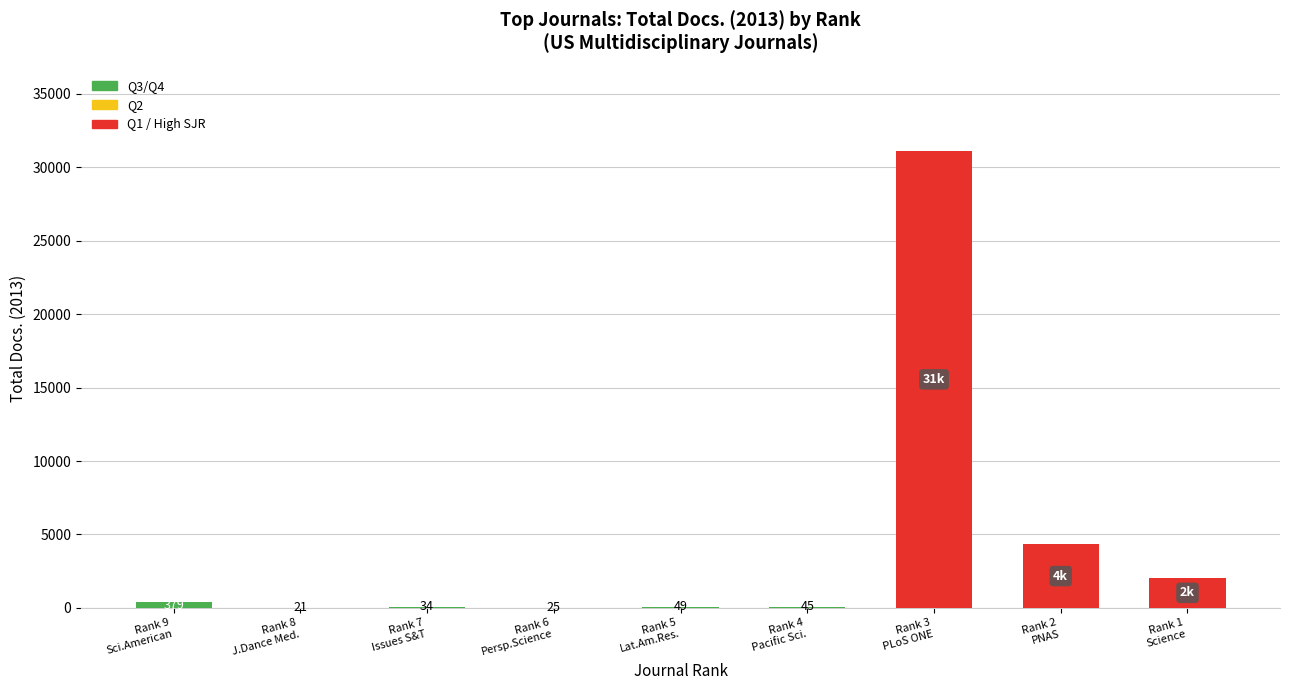

Reading left to right, transcribe all the data shown in this chart.

379	21	34	25	49	45	31123	4334	2053